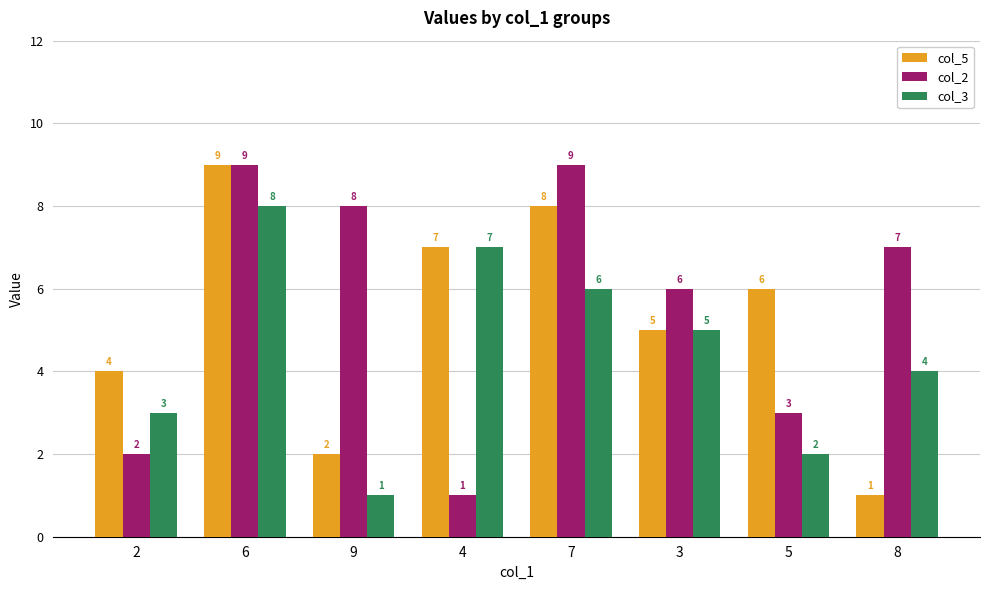

The value of col_2 at 5 is 1. True or false?

False